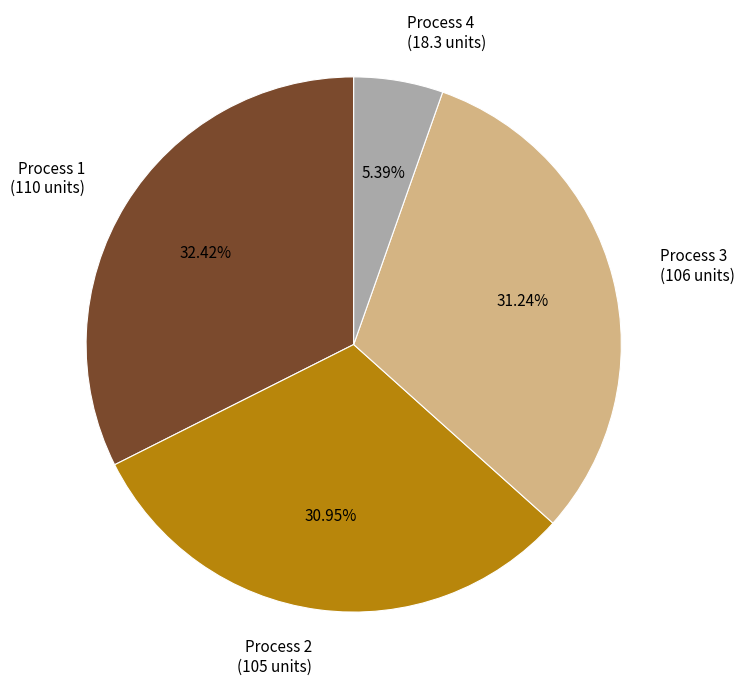

What is the ratio of the value at Process 1 (110 units) to the value at Process 3 (106 units)?

1.0